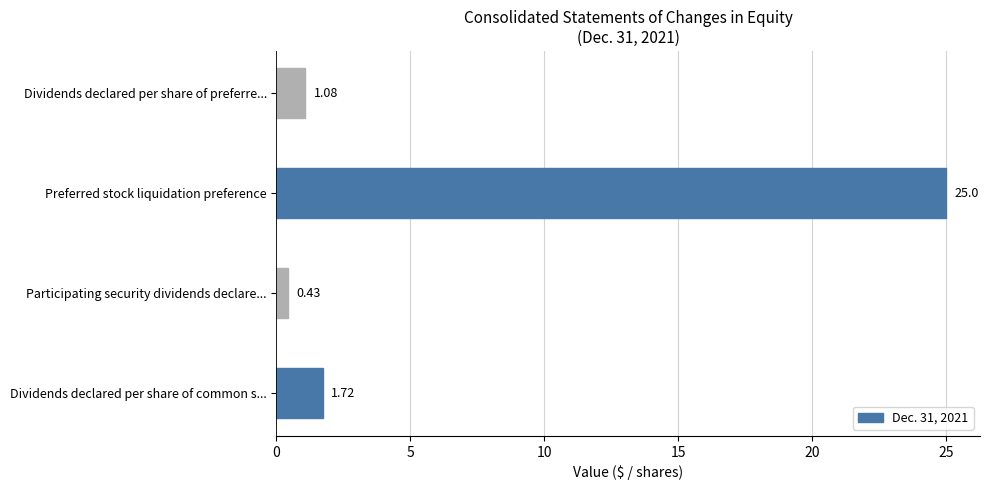

List the labels in order of value, largest first.

Preferred stock liquidation preference, Dividends declared per share of common s..., Dividends declared per share of preferre..., Participating security dividends declare...